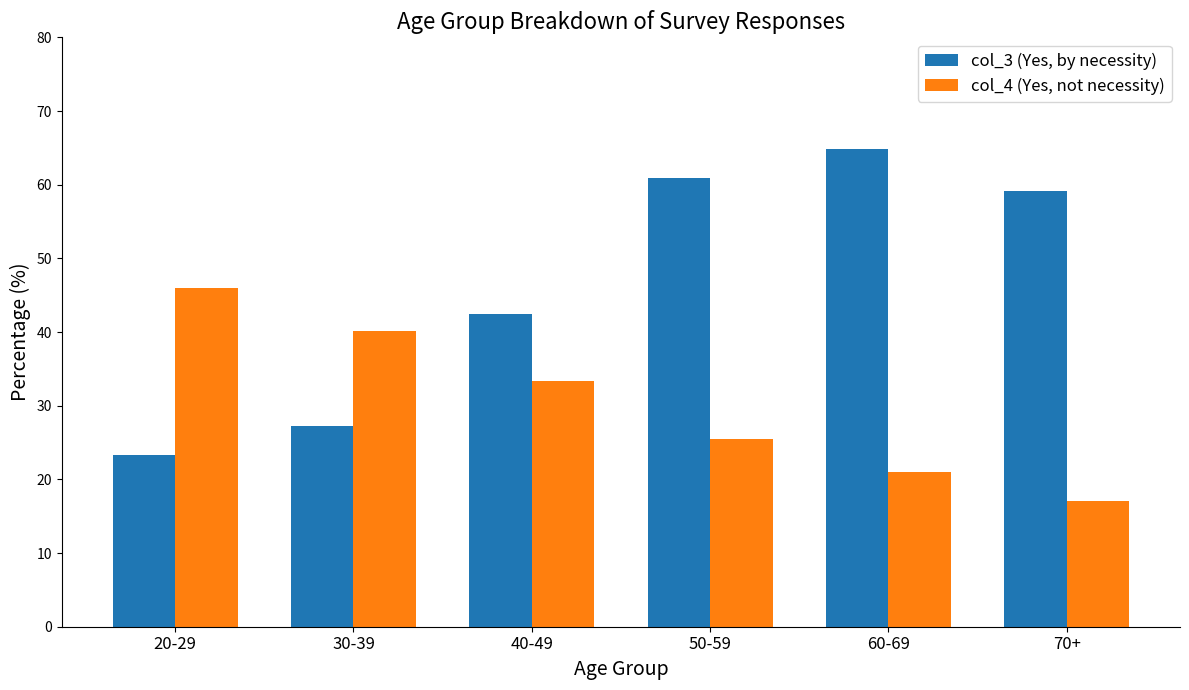

What is the total value across all series at 50-59?

86.4